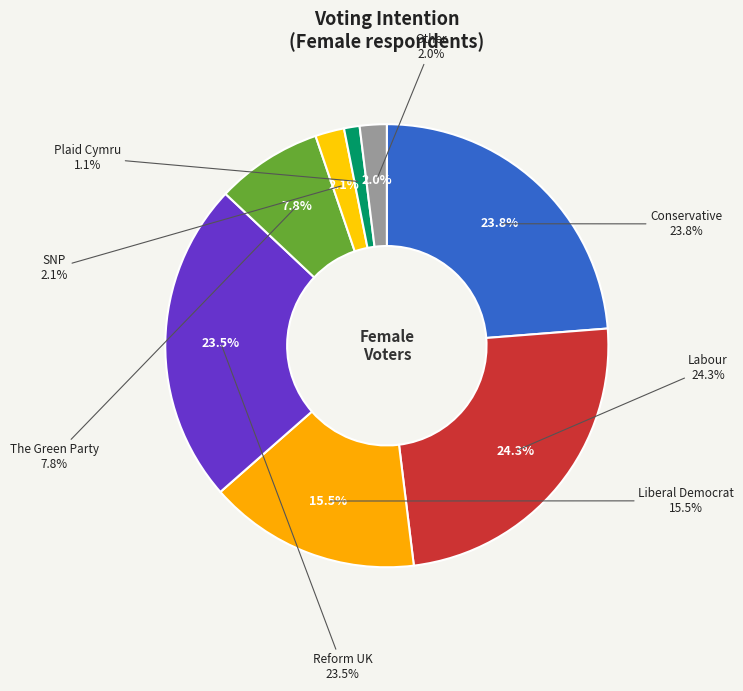

Is Conservative the majority of the pie?

No